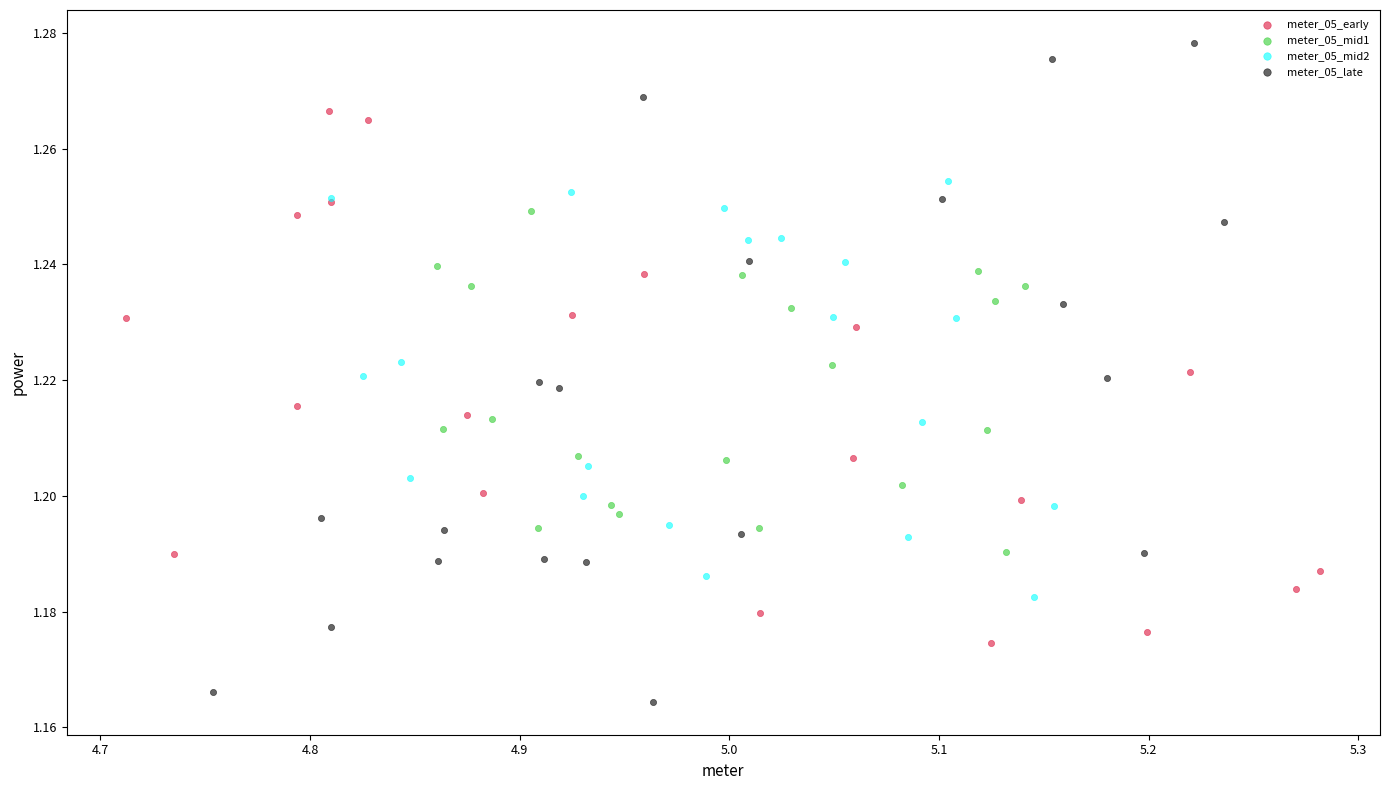

Which series contains the lowest Y value?

meter_05_late